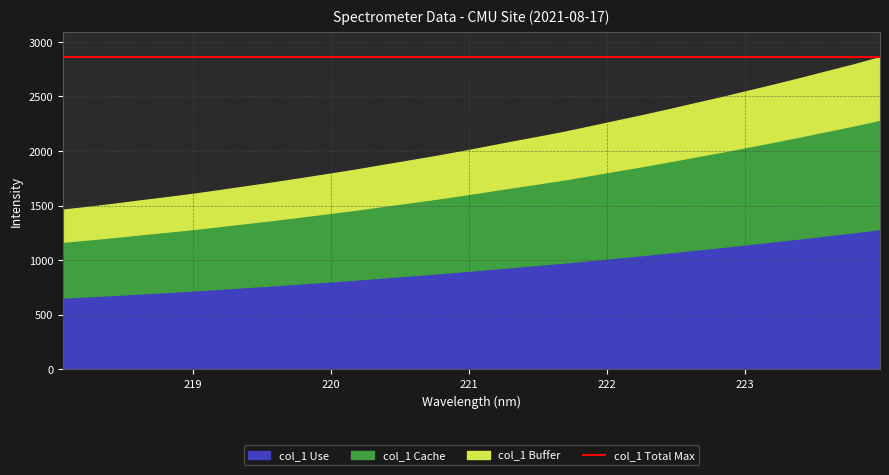

Rank the categories by value from highest to lowest.

223.9802, 223.7895, 223.5987, 223.408, 223.2172, 223.0264, 222.8355, 222.6447, 222.4538, 222.263, 222.0721, 221.8812, 221.6902, 221.4993, 221.3083, 221.1174, 220.9264, 220.7354, 220.5444, 220.3533, 220.1623, 219.9712, 219.7801, 219.589, 219.3979, 219.2067, 219.0156, 218.8244, 218.6332, 218.442, 218.2508, 218.0596